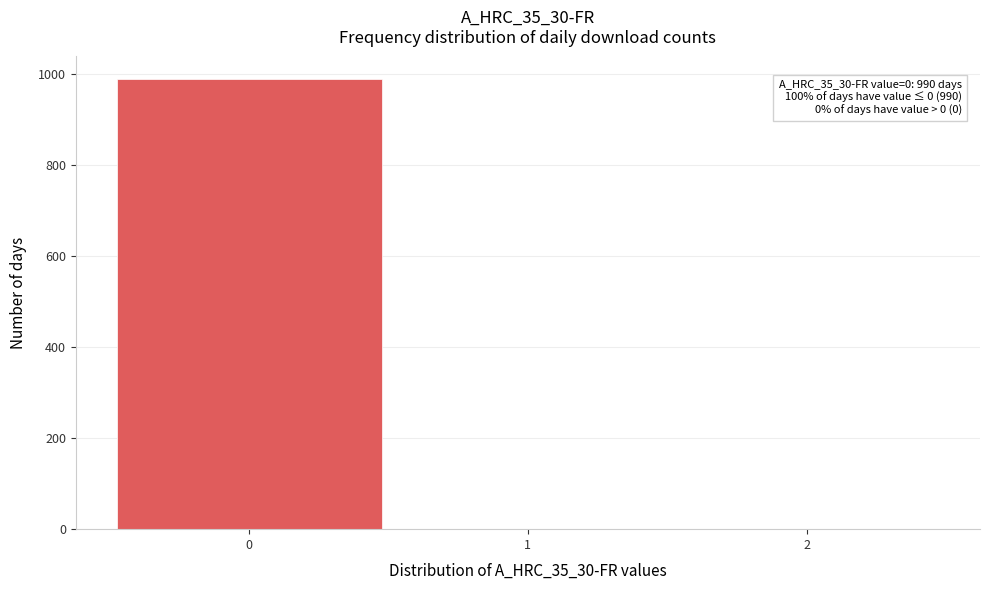

Which range on the x-axis has the tallest bar?

-0.5 to 0.5